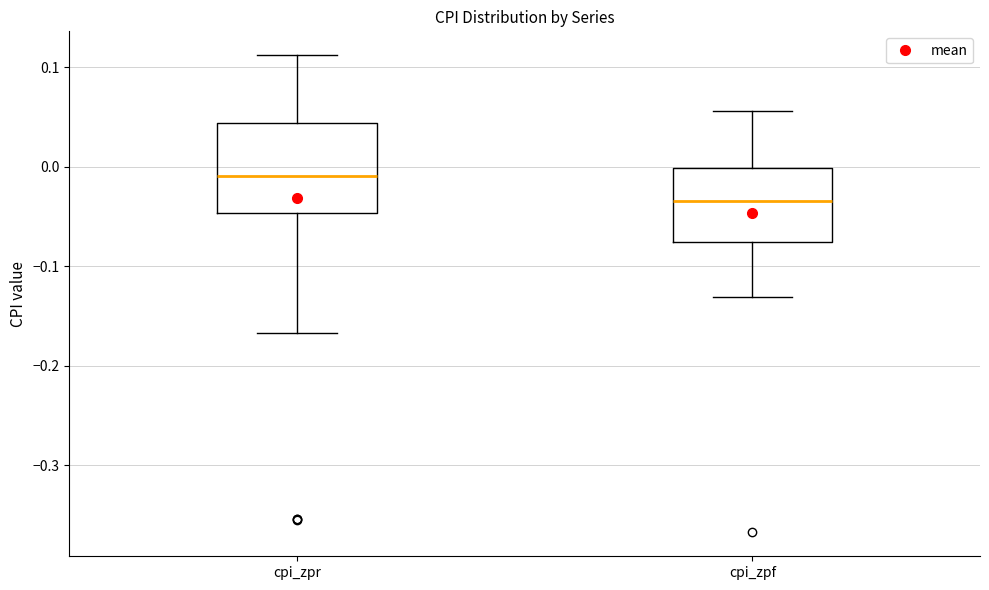

Reading left to right, transcribe this box plot: for each box, give where its median line is, the range the box spans, and where its two whiskers end, as read against the y-axis. The values are not printed on the chart, so give them approximately, as read against the axis.

cpi_zpr: median -0.01, box -0.05 to 0.04, whiskers -0.17 to 0.11
cpi_zpf: median -0.03, box -0.08 to 0.00, whiskers -0.13 to 0.06